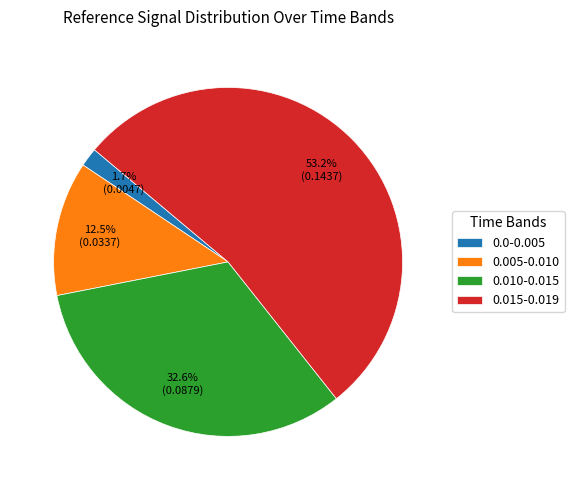

Approximately how many times larger is the value at 0.010-0.015 compared to 0.005-0.010?

2.6